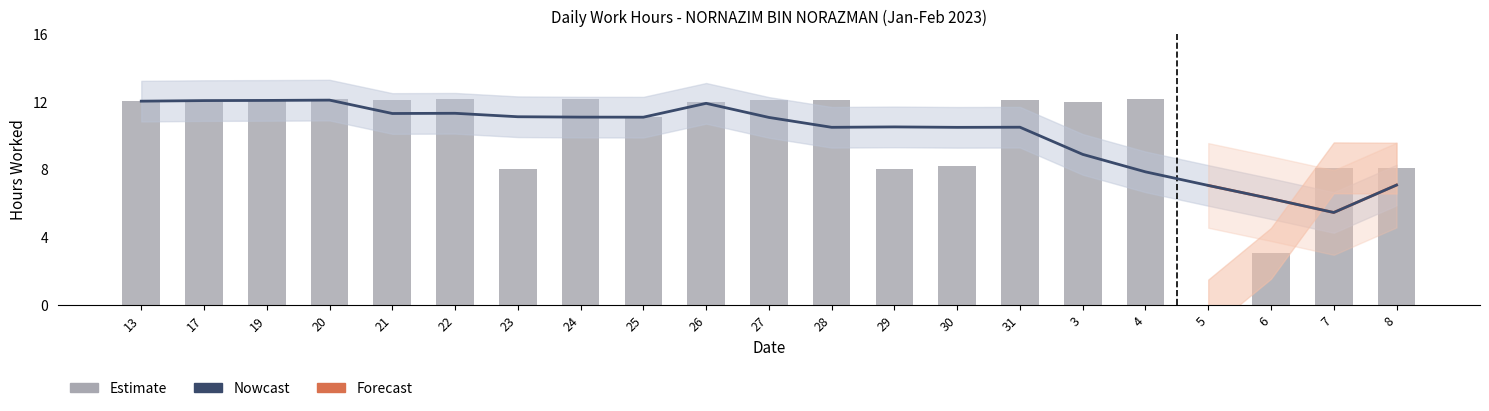

How many data points does each series have?

21